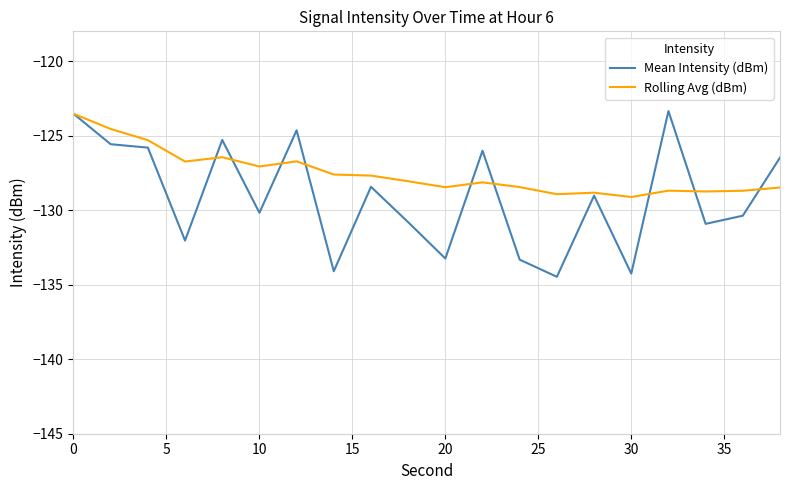

Which series has the largest range (max minus min)?

Mean Intensity (dBm)